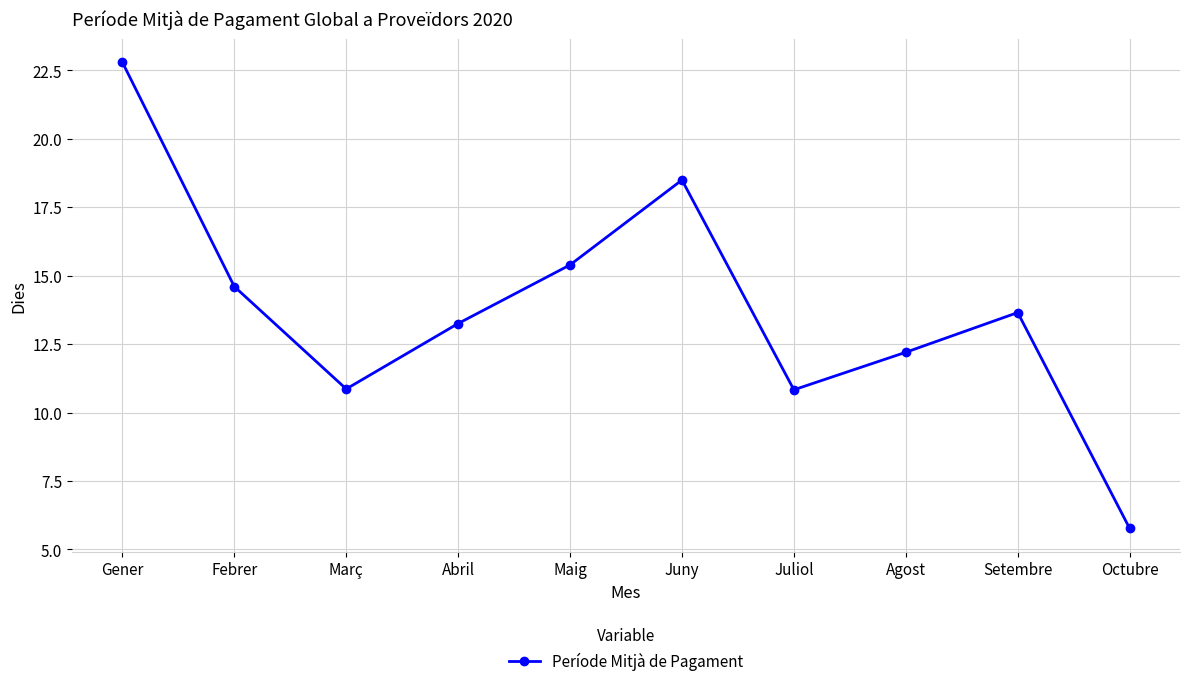

True or false: the data has more than 2 interior local peaks.

False